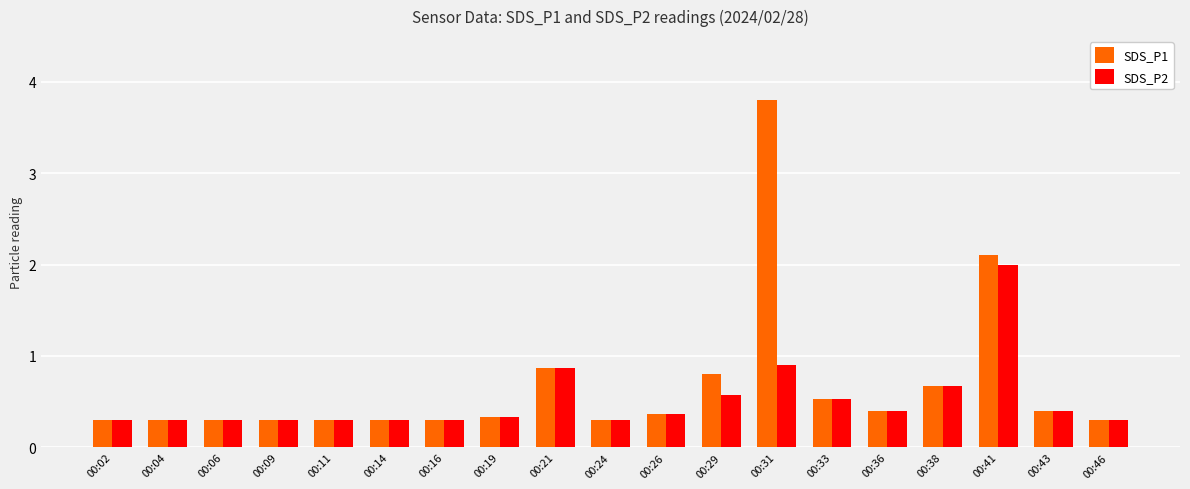

At how many categories does at least one series exceed 3?

1